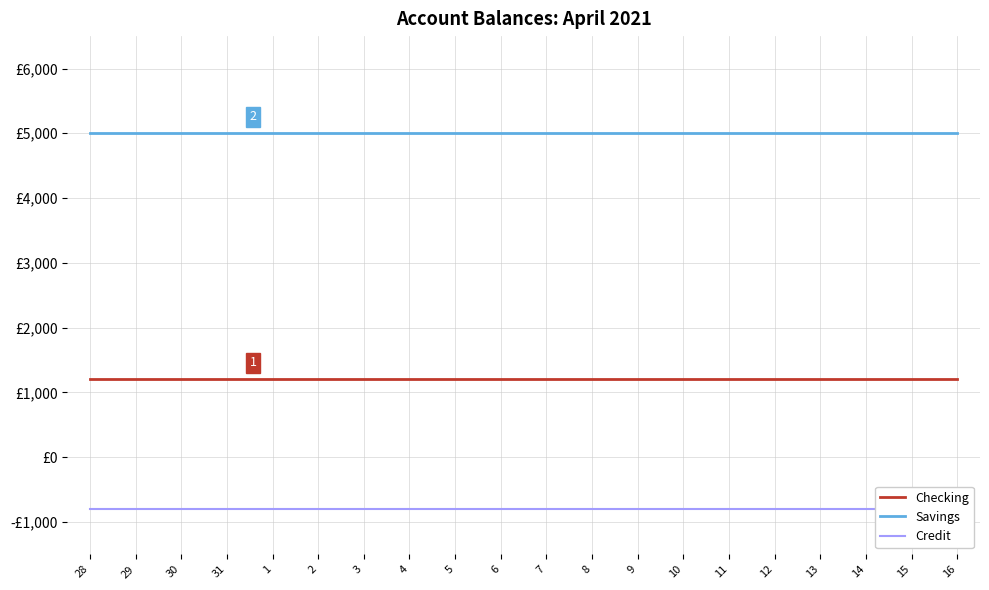

What is the sum of all Credit values?

-16000